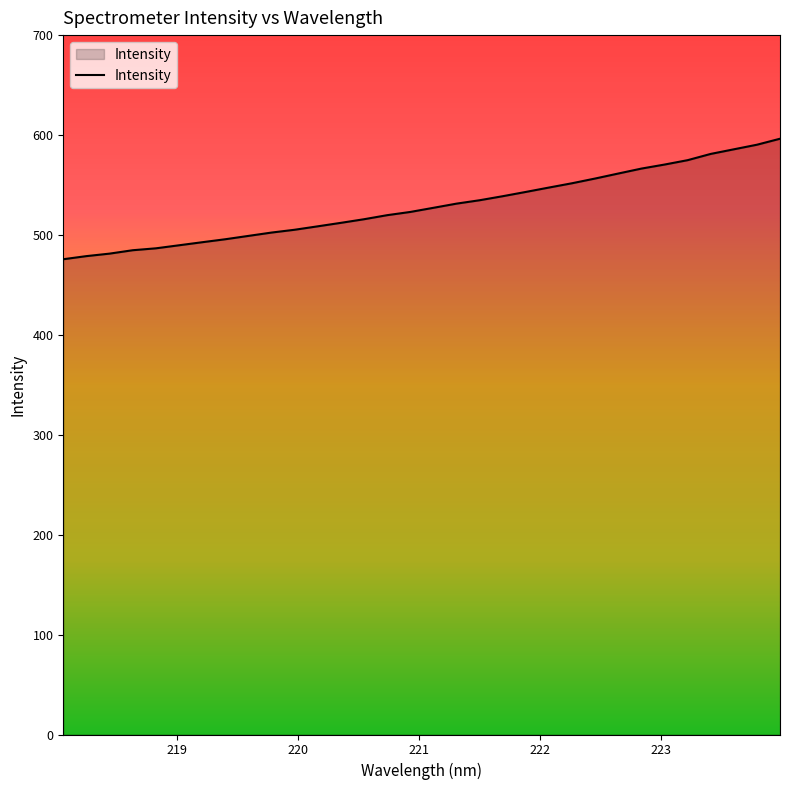

What is the difference between the maximum and minimum values?

120.6